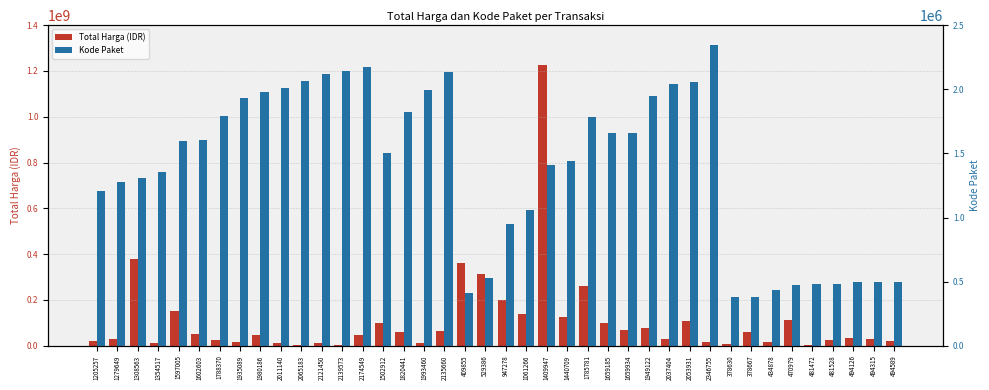

What are all the series names shown in the legend?

Total Harga (IDR), Kode Paket